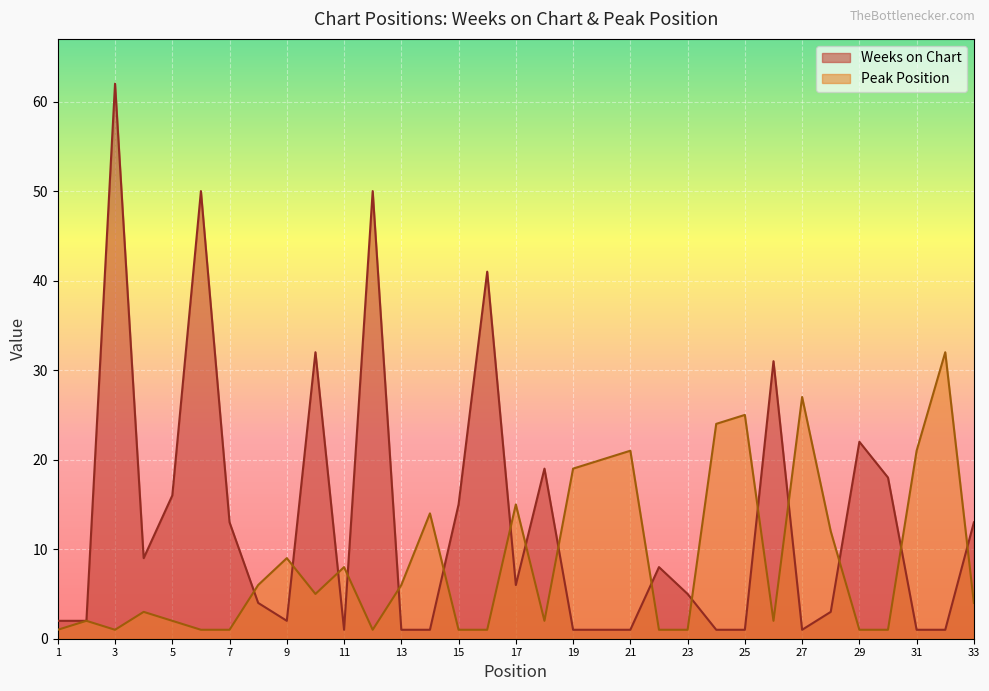

How many interior local valleys does the Weeks on Chart series have?

5